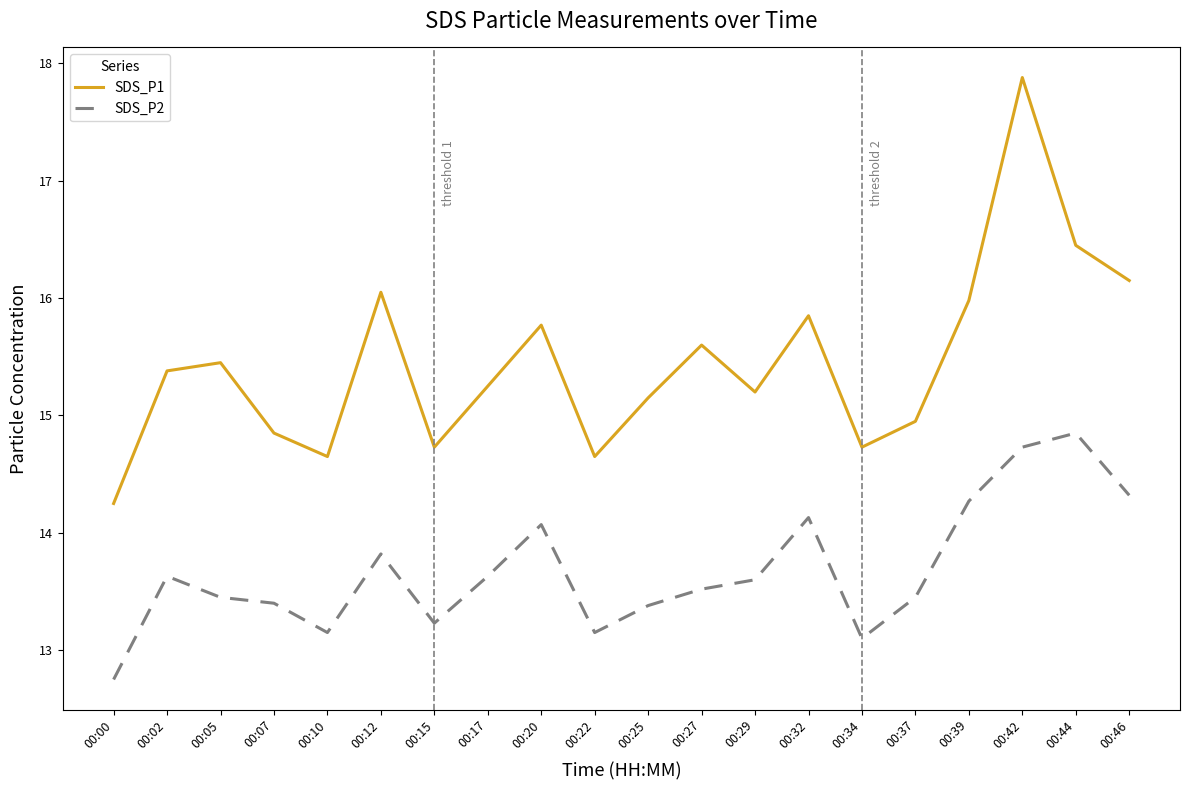

How many interior local peaks does the SDS_P1 series have?

6